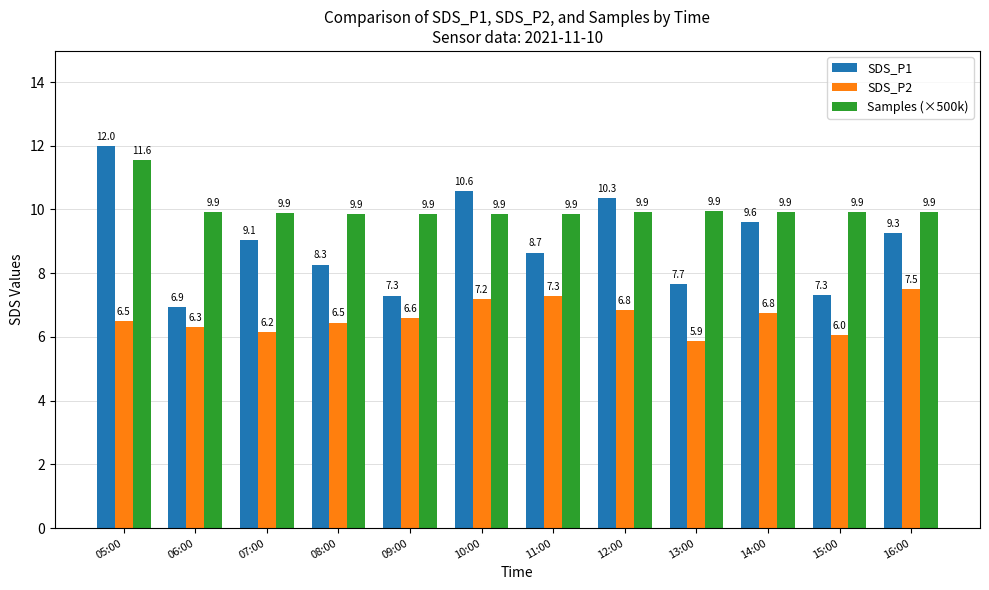

Rank the series by their average value, from highest to lowest.

Samples (×500k), SDS_P1, SDS_P2